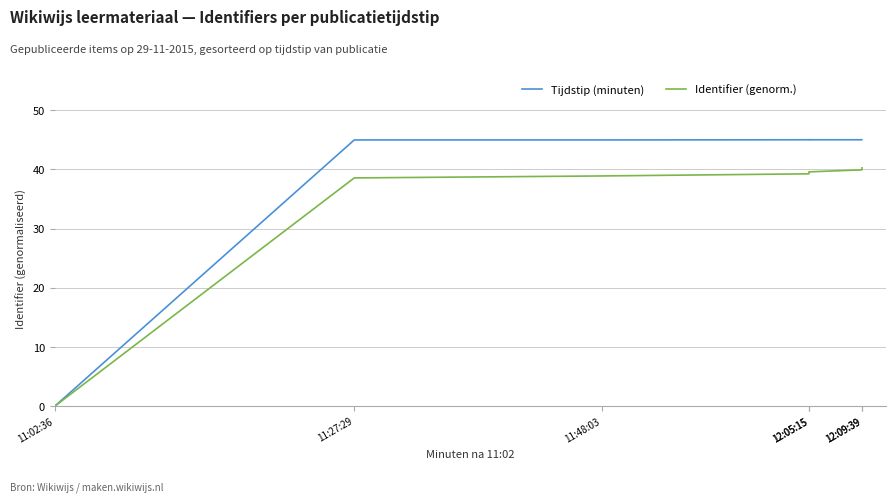

List the series in order of their peak value, highest first.

Tijdstip (minuten), Identifier (genorm.)